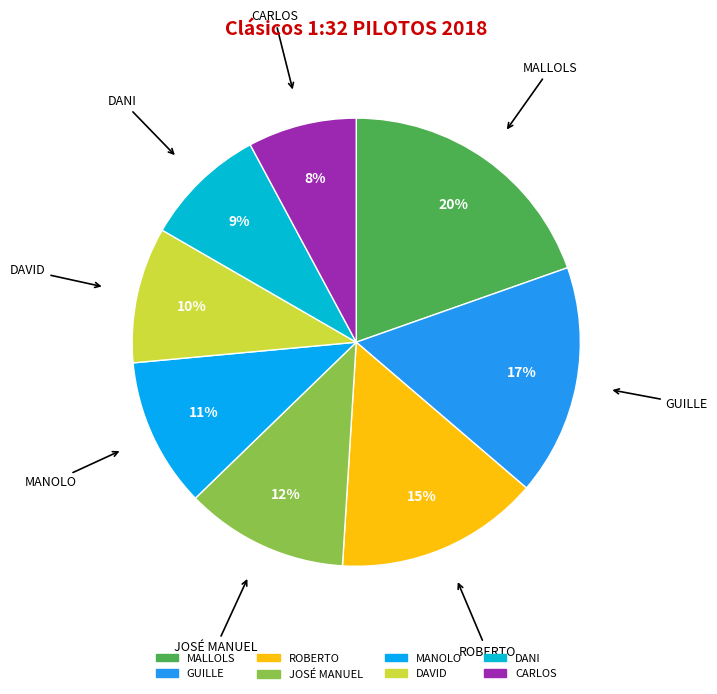

Combined, do CARLOS and GUILLE account for over 50%?

No